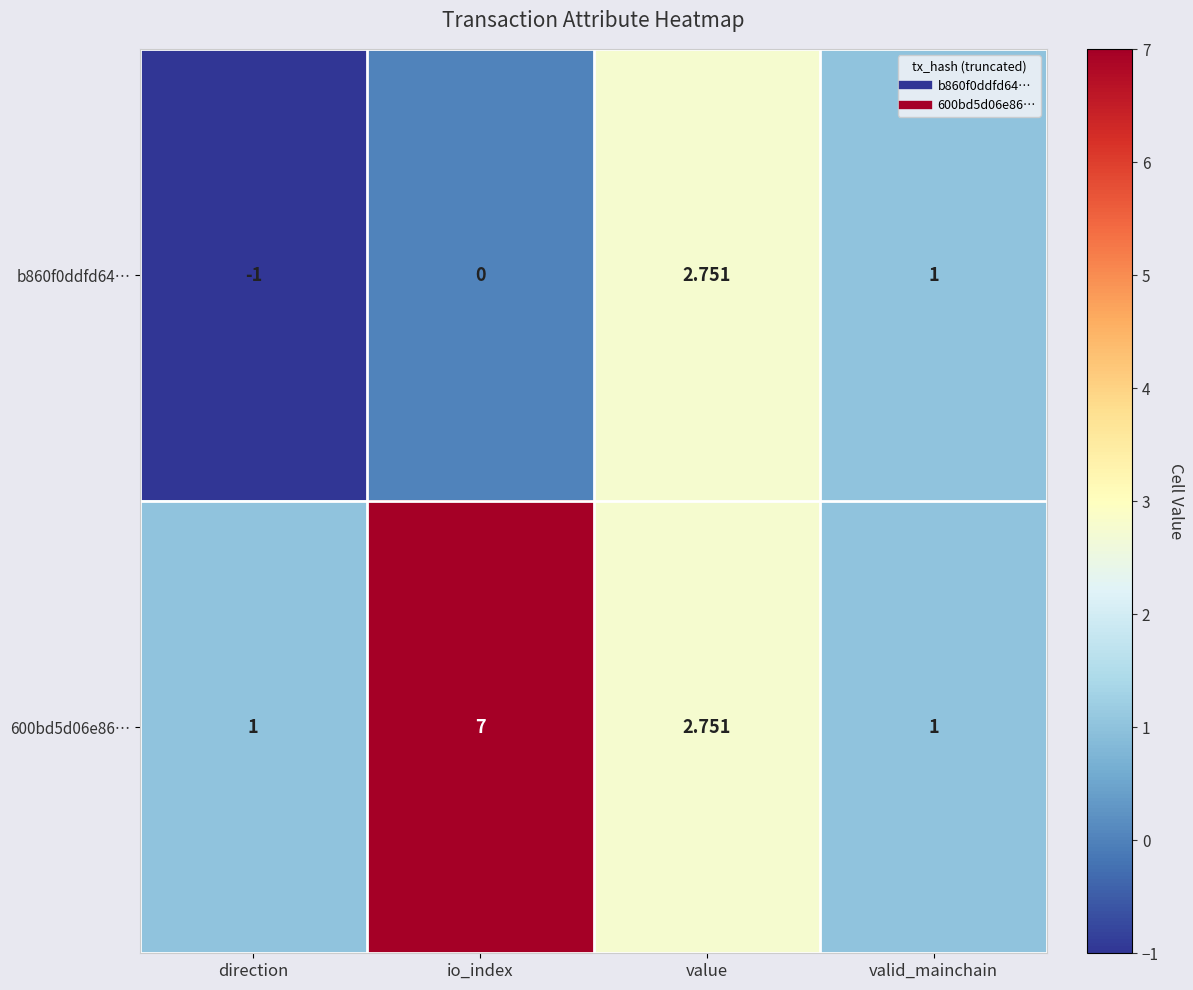

At which label is 600bd5d06e86… closest to 4?

value